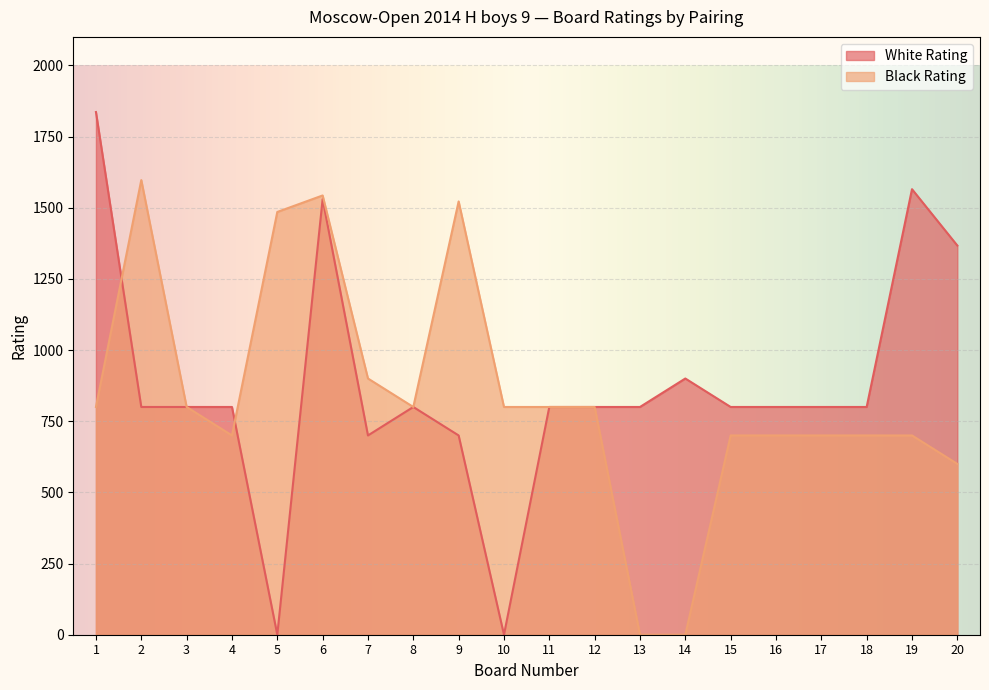

How many times do Black Rating and White Rating cross each other?

2